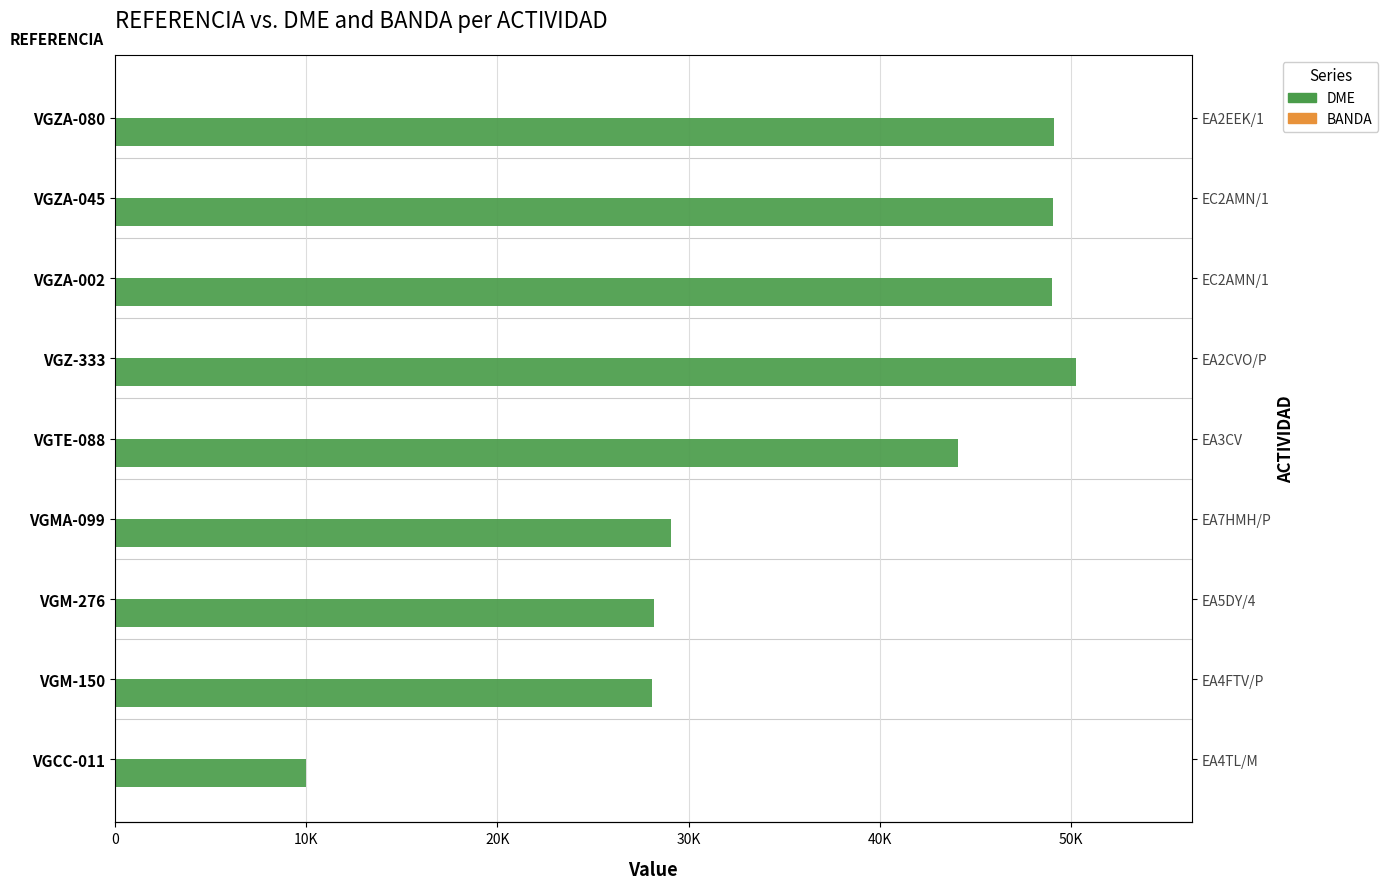

How many groups of bars are there?

9